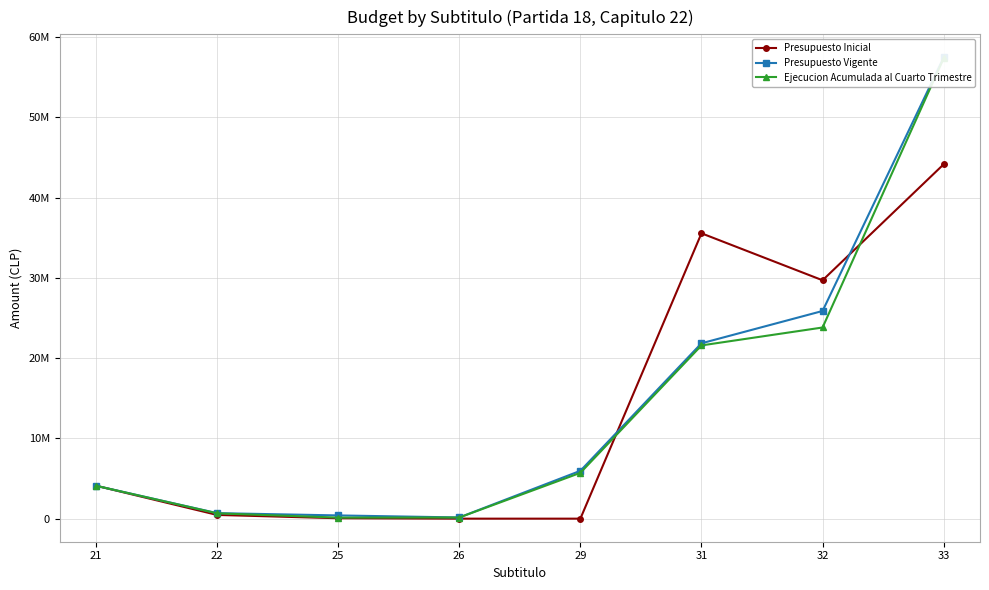

What is the difference between the maximum and second lowest values in the Ejecucion Acumulada al Cuarto Trimestre series?

57198198